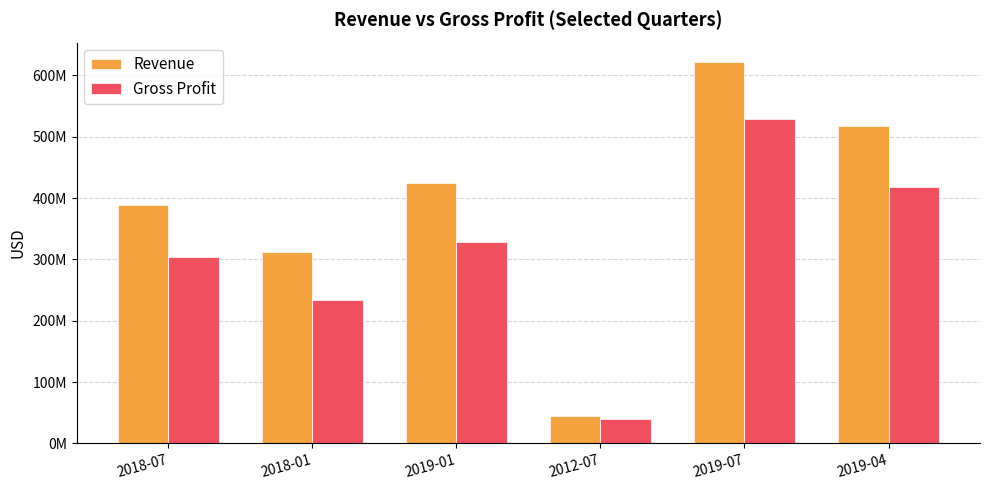

Between 2019-01 and 2019-04, which series saw the biggest shift?

Revenue